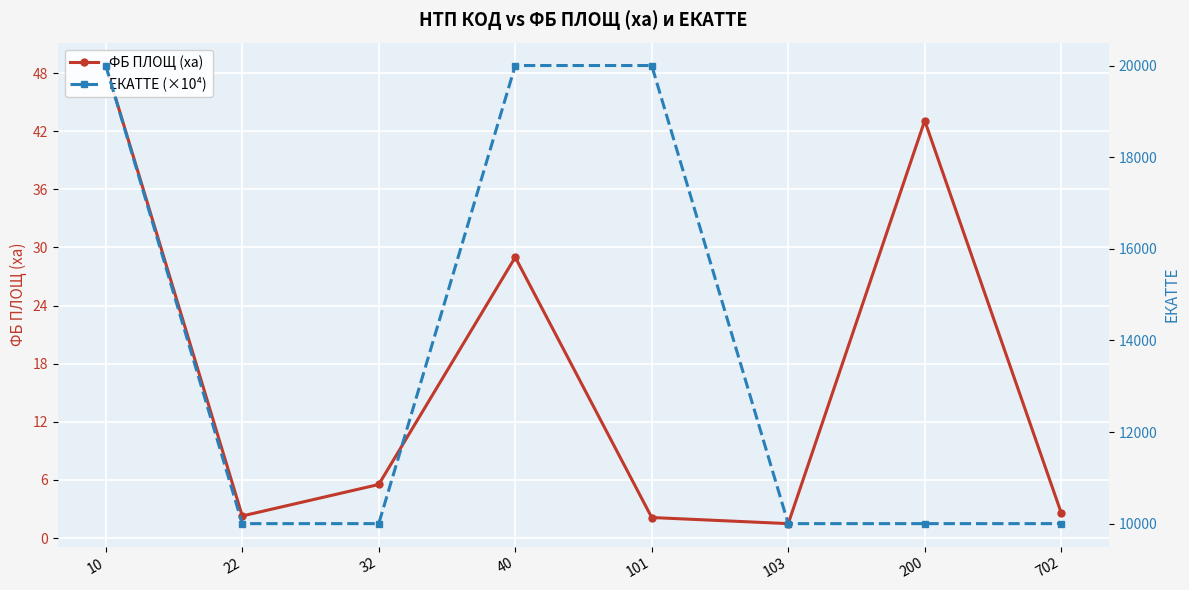

Rank the categories by ФБ ПЛОЩ (ха) value from lowest to highest.

103, 101, 22, 702, 32, 40, 200, 10